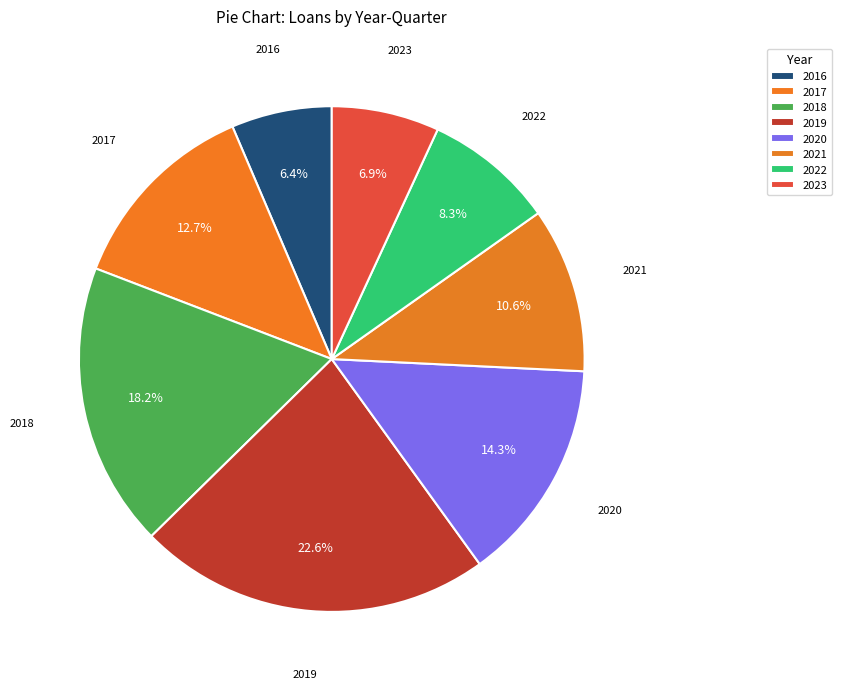

Count the number of slices in the pie.

8